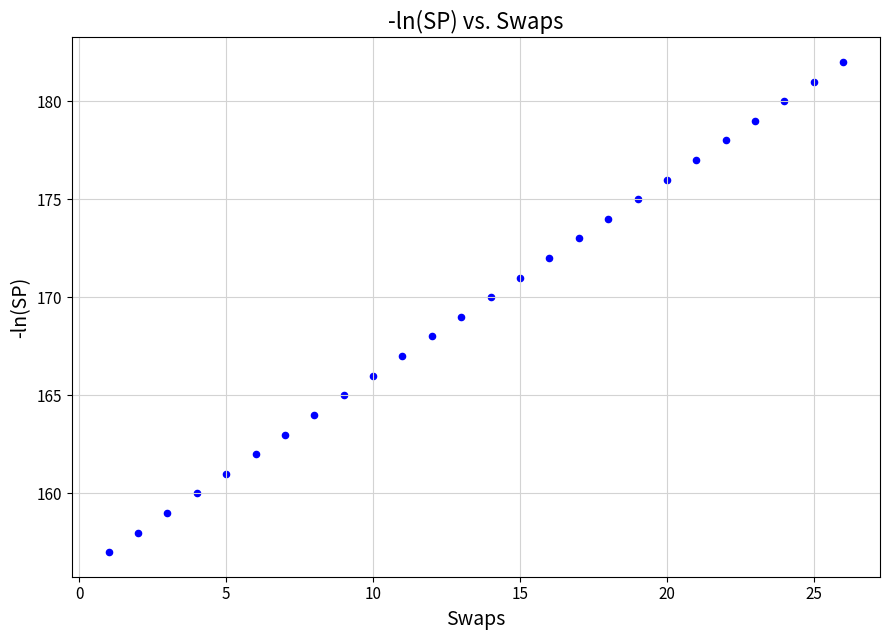

What is the range of X values (max minus min)?

25